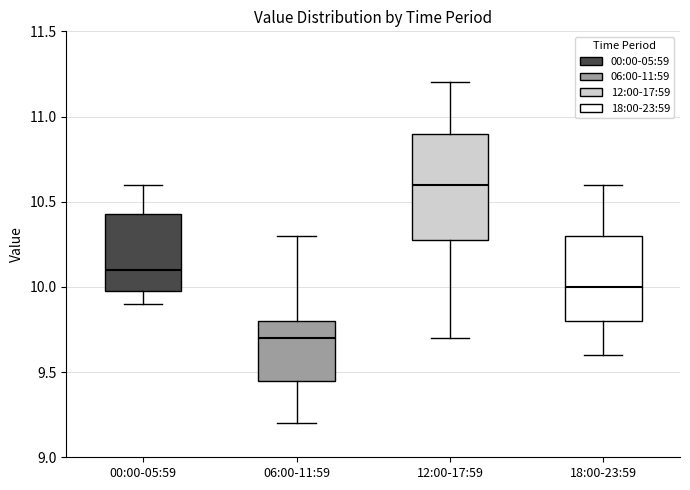

Reading left to right, read every box against the y-axis: the position of its median line, the range the box covers, and the ends of its whiskers. The values are not printed on the chart, so give them approximately, as read against the axis.

00:00-05:59: median 10.10, box 10.00 to 10.45, whiskers 9.90 to 10.60
06:00-11:59: median 9.70, box 9.45 to 9.80, whiskers 9.20 to 10.30
12:00-17:59: median 10.60, box 10.30 to 10.90, whiskers 9.70 to 11.20
18:00-23:59: median 10.00, box 9.80 to 10.30, whiskers 9.60 to 10.60